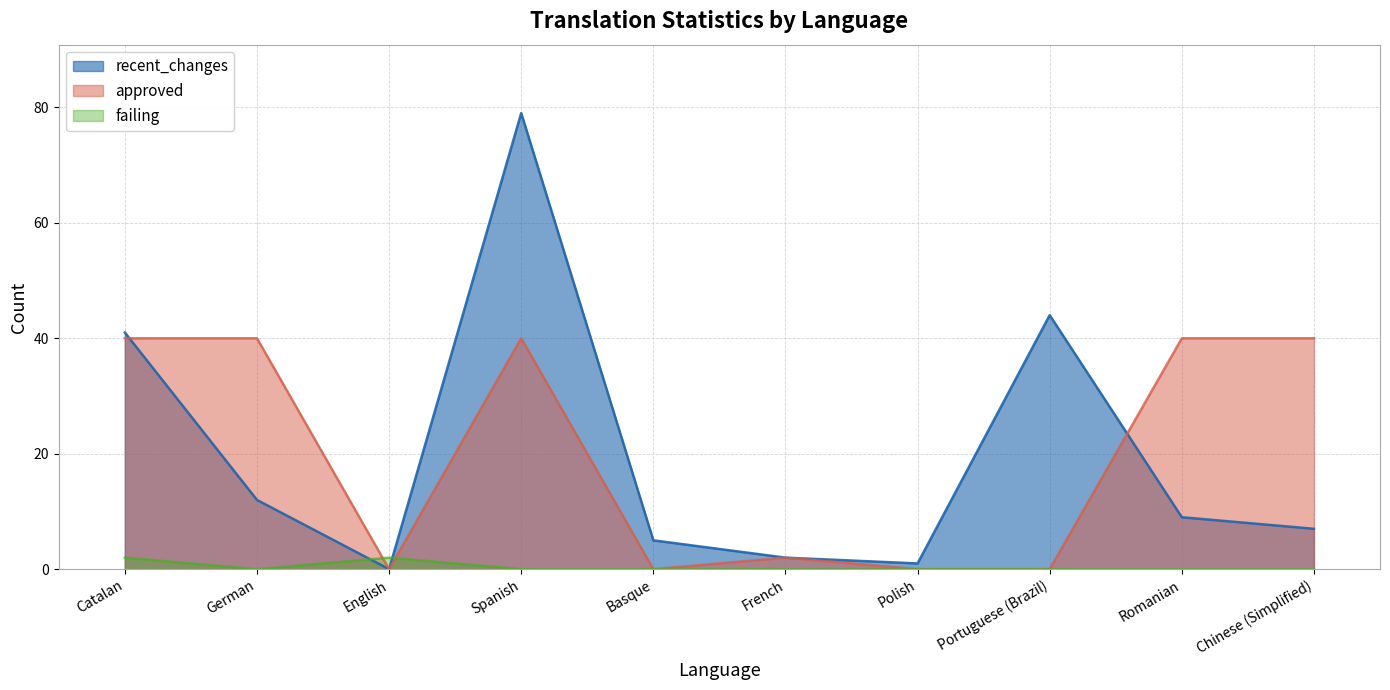

The value of failing at Basque is 0. True or false?

True